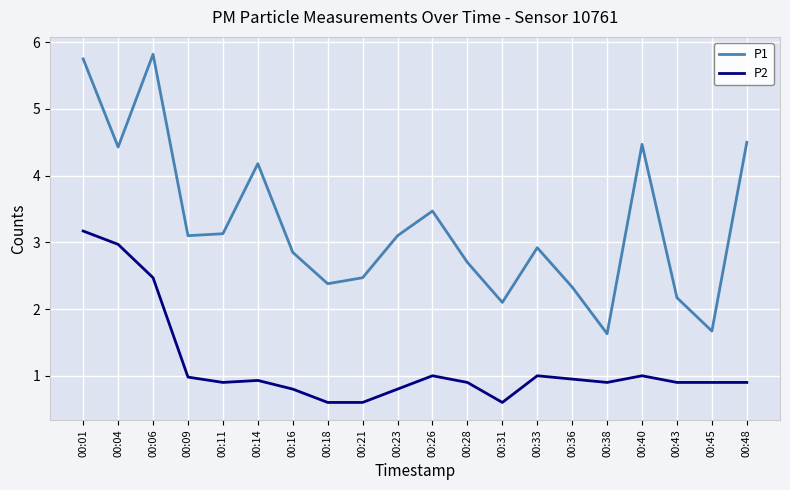

At how many categories does at least one series exceed 5?

2